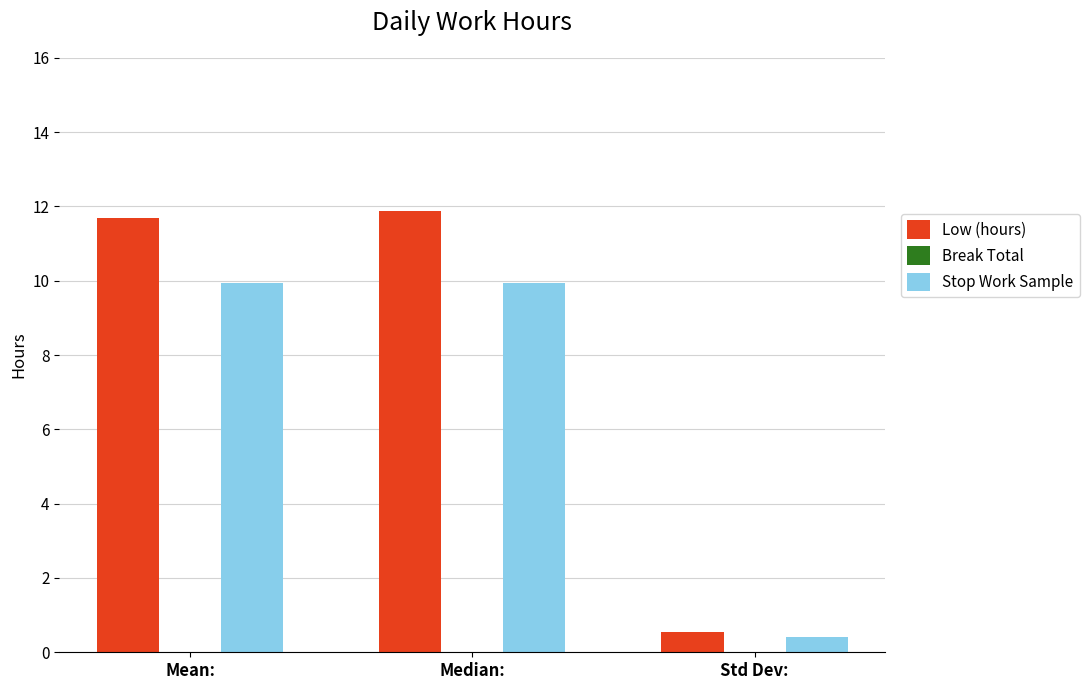

What is the spread (max minus min) of values at Mean:?

1.8